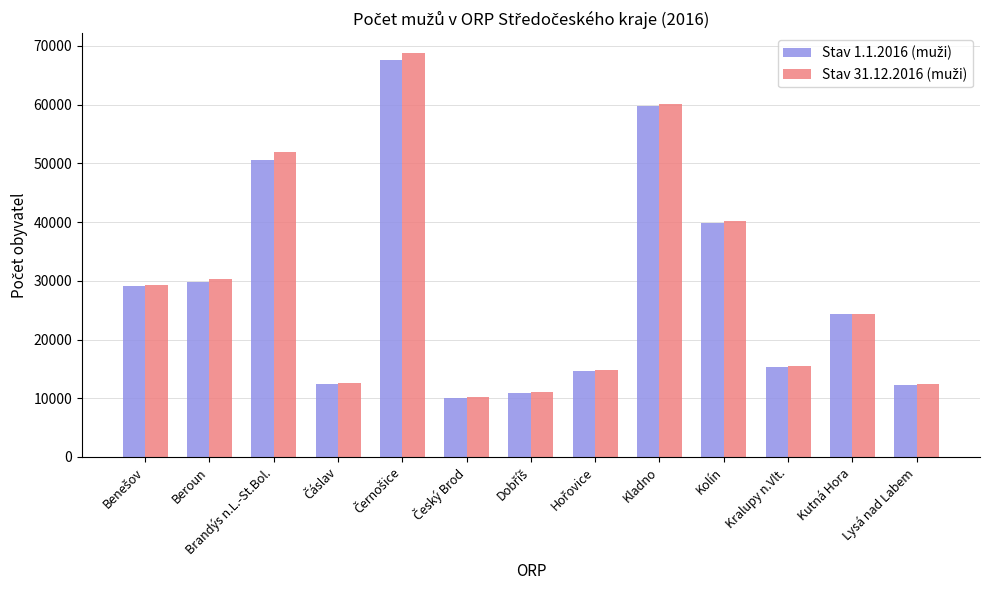

At how many categories does at least one series exceed 40929?

3